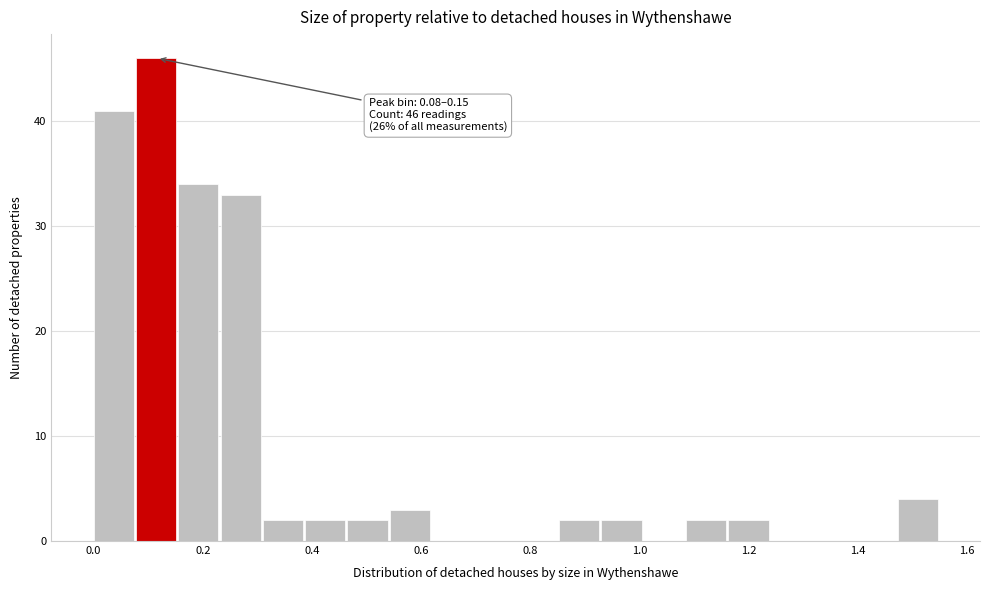

Around what value on the x-axis is the tallest bar? Give the approximate position of its centre, as read against the axis.

0.12